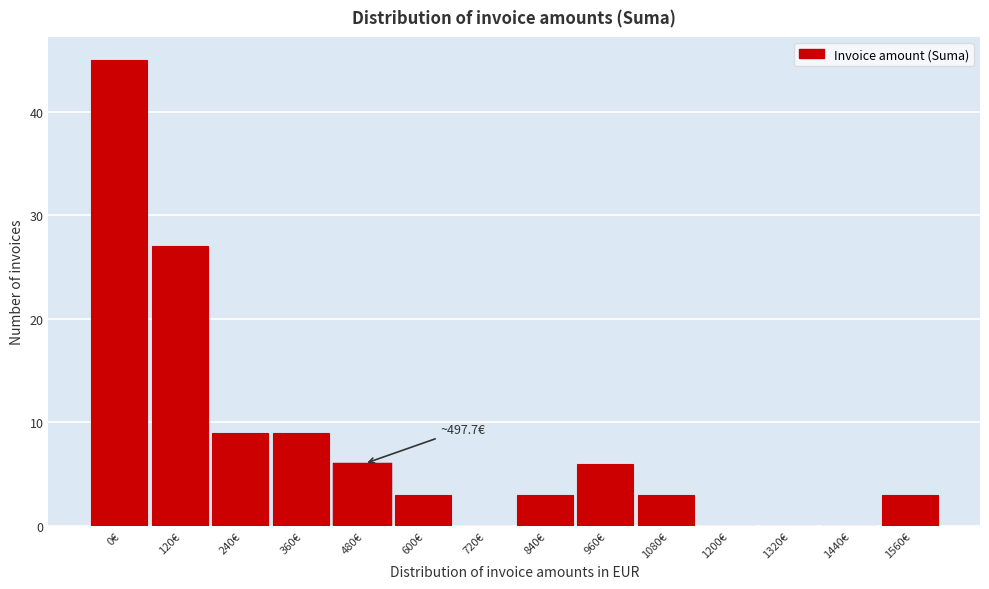

Reading left to right, extract all data points from this chart.

0€=45	120€=27	240€=9	360€=9	480€=6	600€=3	720€=0	840€=3	960€=6	1080€=3	1200€=0	1320€=0	1440€=0	1560€=3